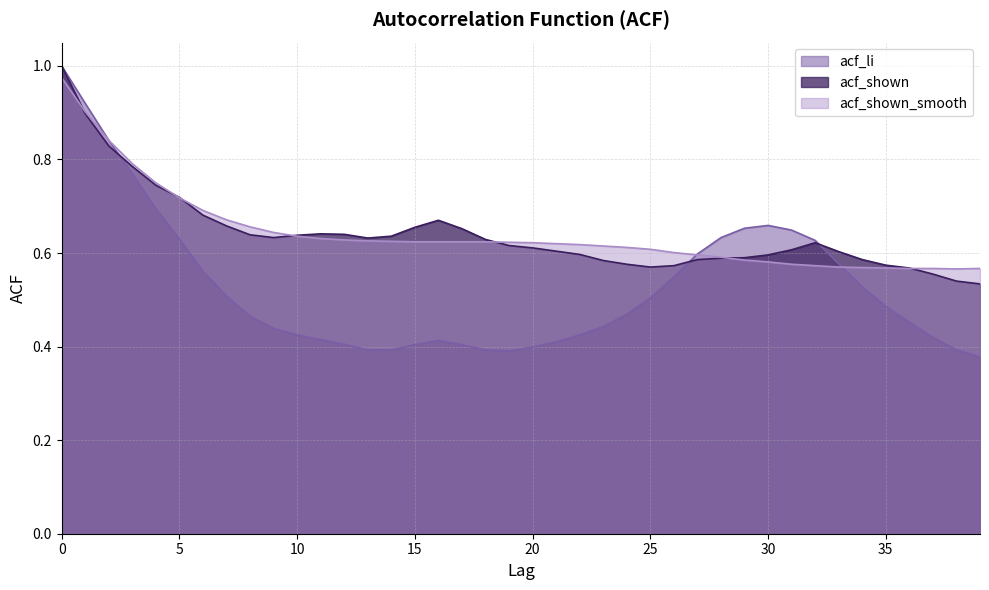

True or false: acf_li has a value of 0.5 at 8.

True